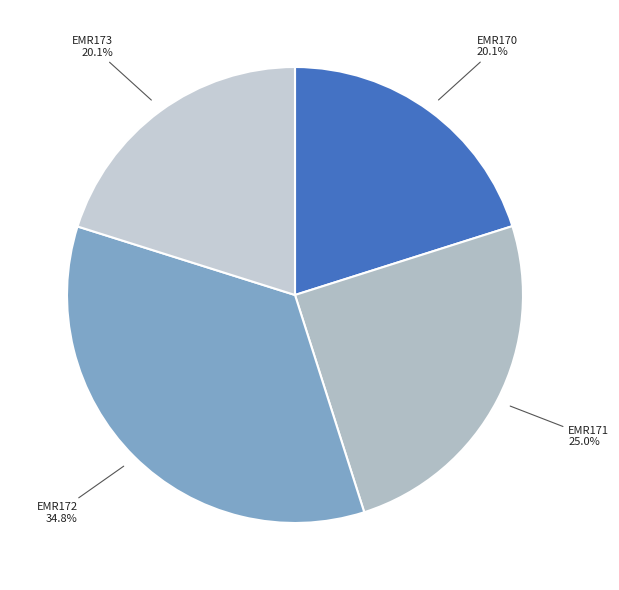

Is it true that EMR170 is 20% of the pie?

True